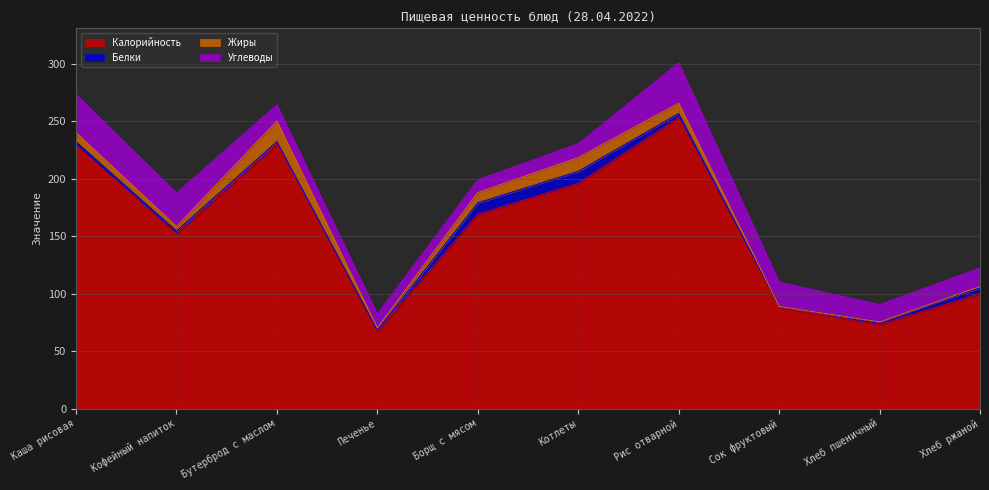

List the labels in order of Жиры value, largest first.

Бутерброд с маслом, Котлеты, Борщ с мясом, Рис отварной, Каша рисовая, Кофейный напиток, Печенье, Хлеб ржаной, Сок фруктовый, Хлеб пшеничный